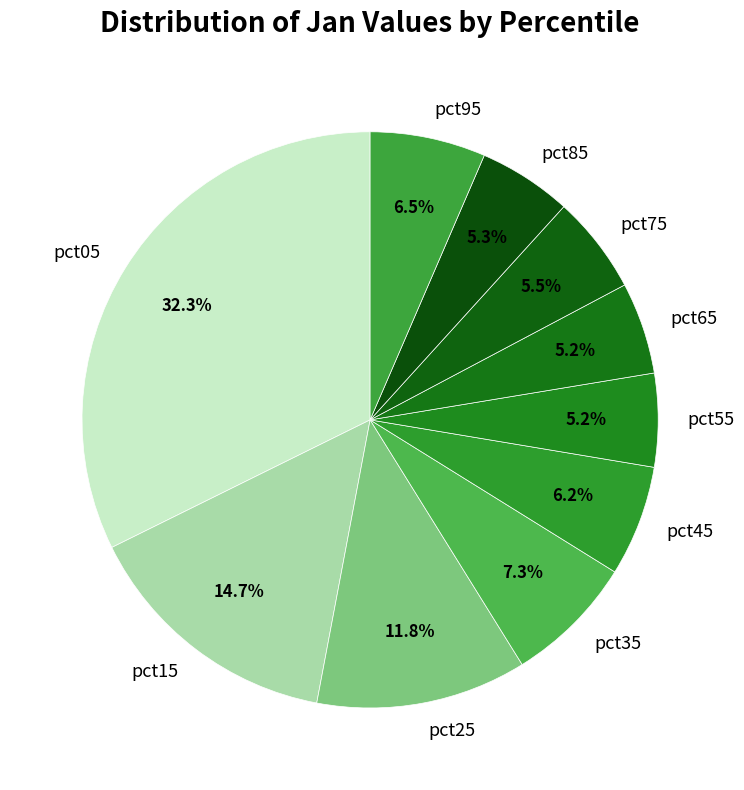

What is the largest slice in the pie chart?

pct05